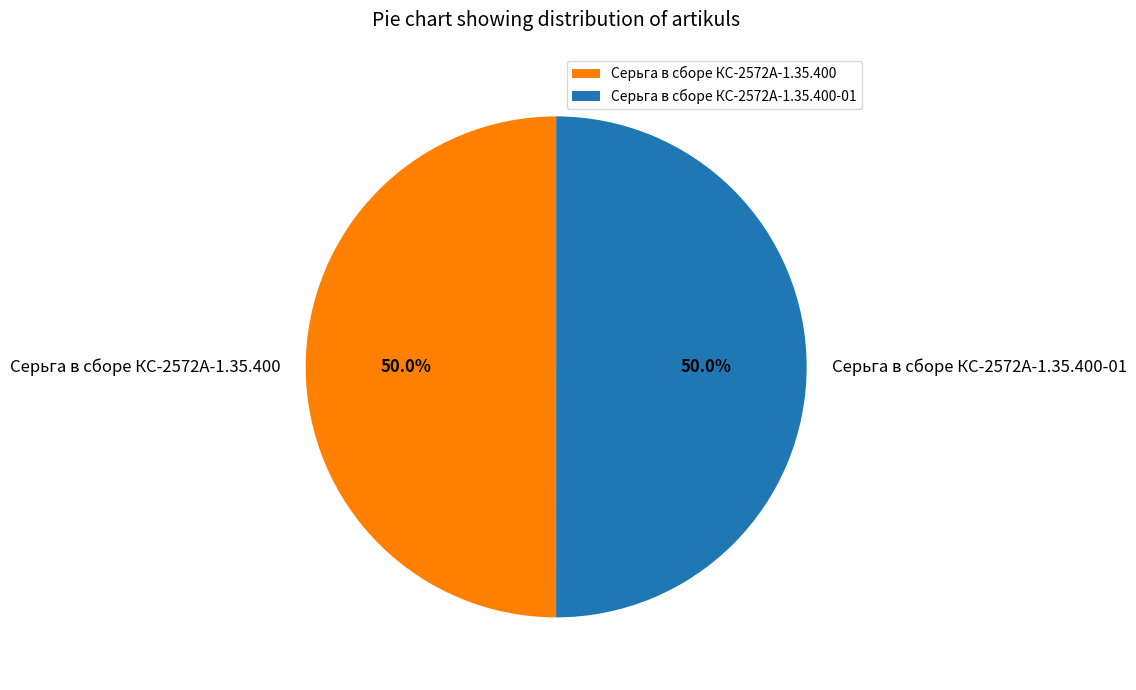

How many slices are in this pie chart?

2